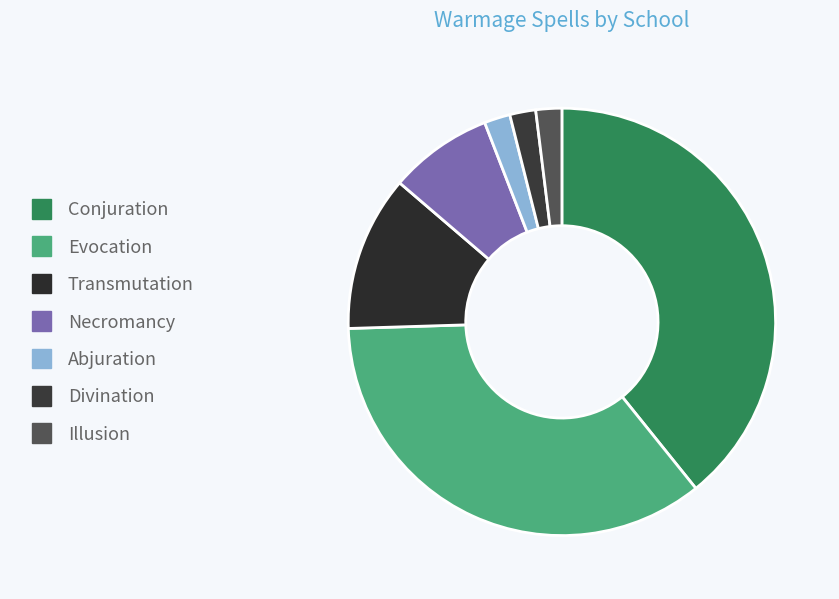

Does Necromancy account for over 50% of the chart?

No